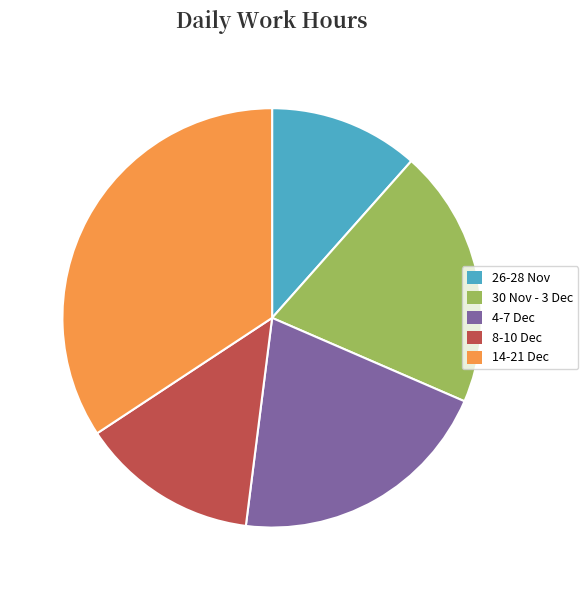

Is it true that 26-28 Nov is 12% of the pie?

True